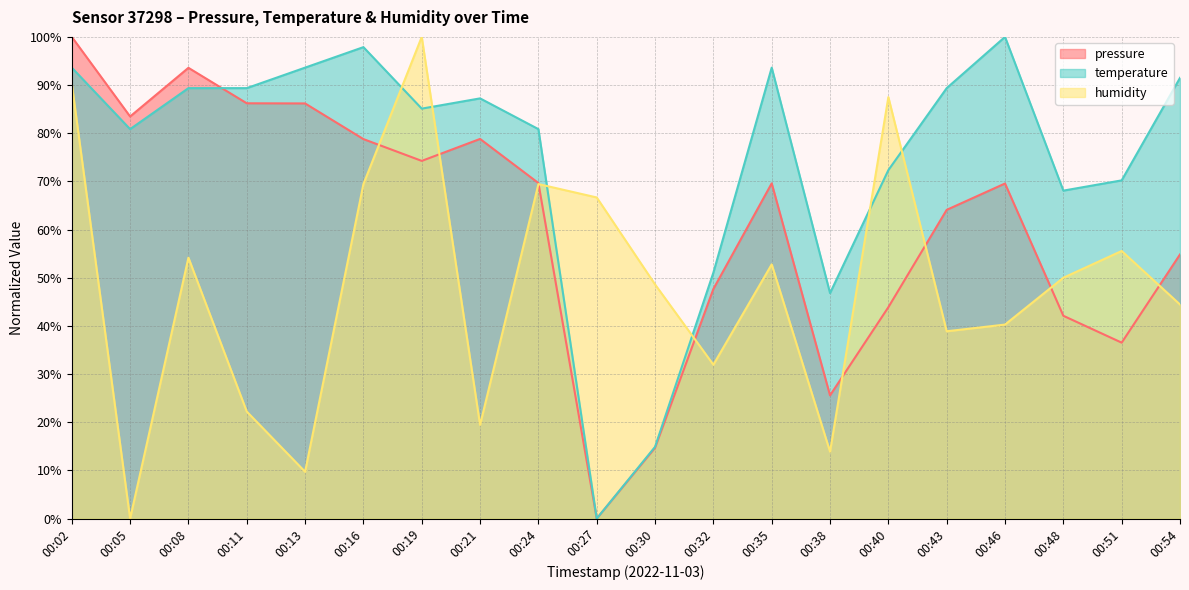

What is the sum of all pressure values?

1219.5